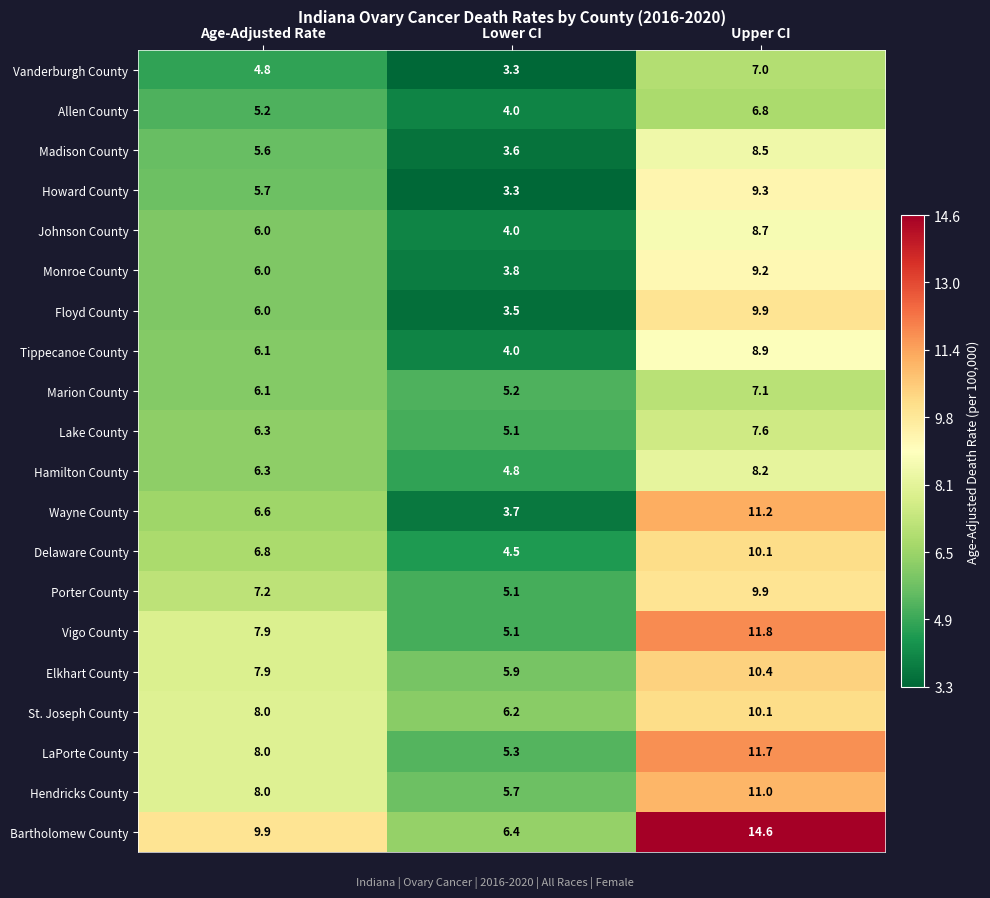

At which category is the sum across all series the highest?

Upper CI